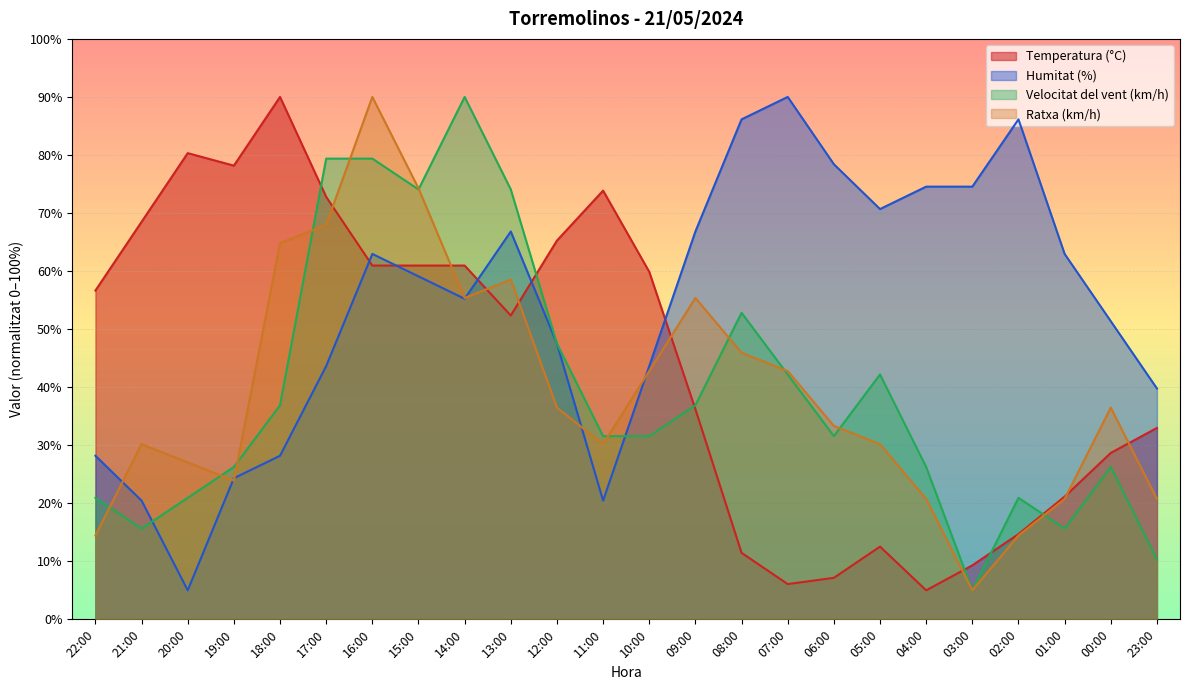

True or false: Humitat (%) and Velocitat del vent (km/h) intersect in this chart.

True